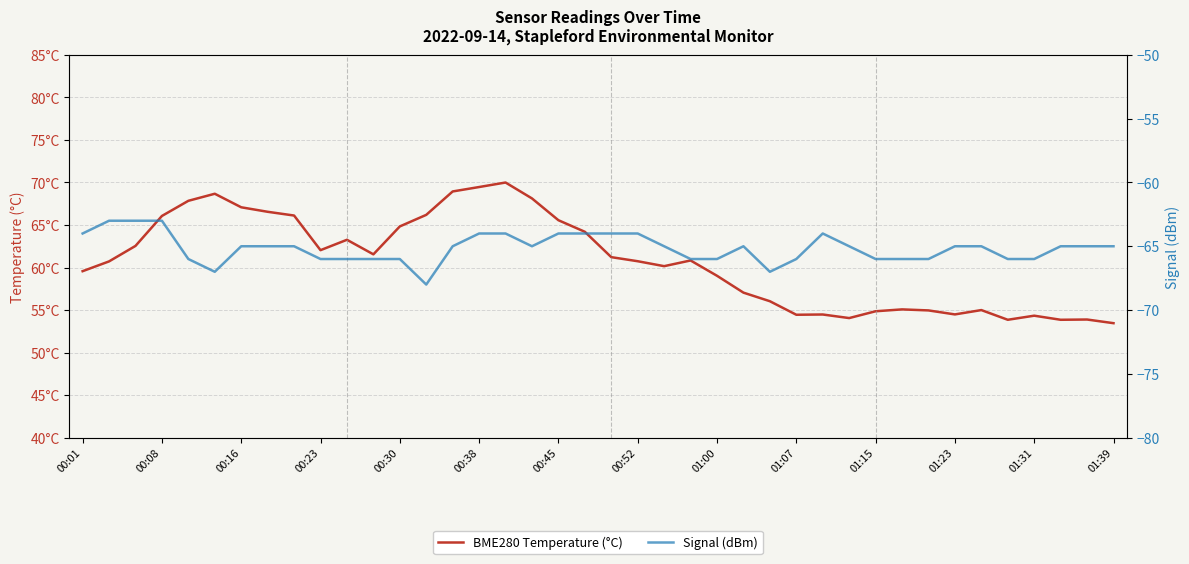

What is the smallest value displayed?

-68.0